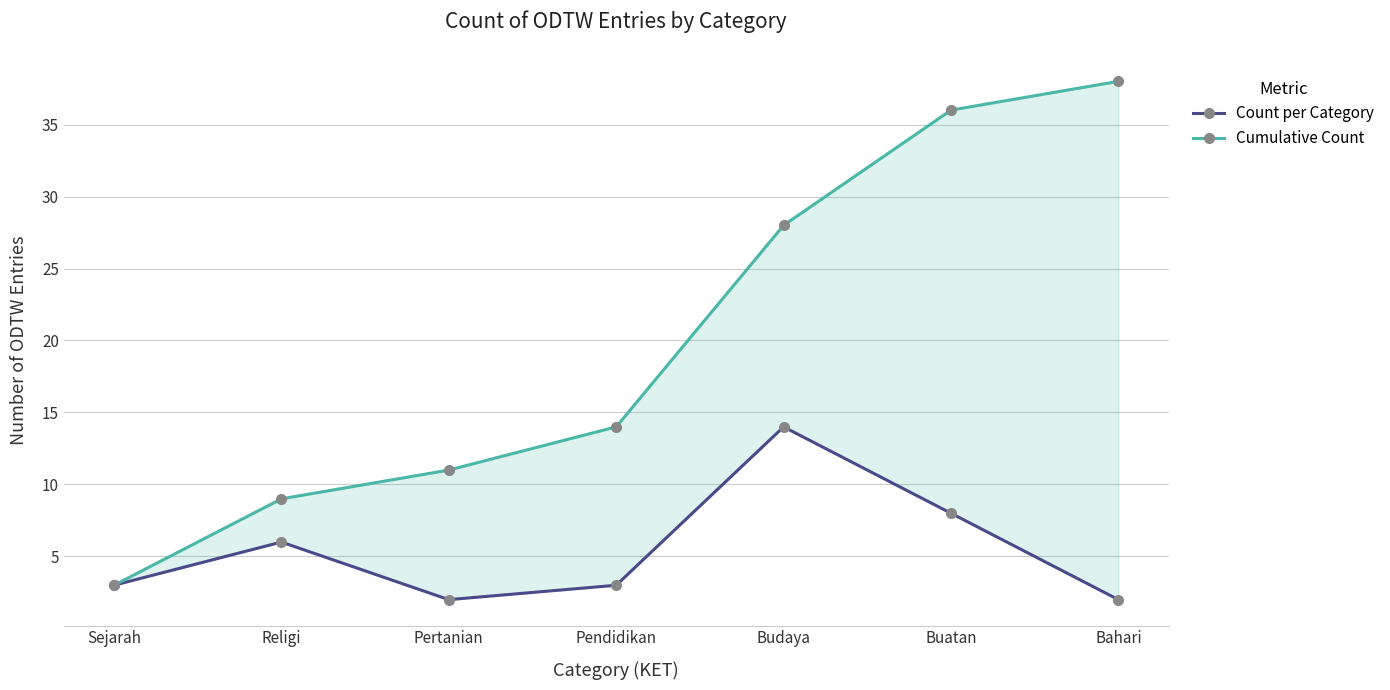

What position from the left is Budaya?

5